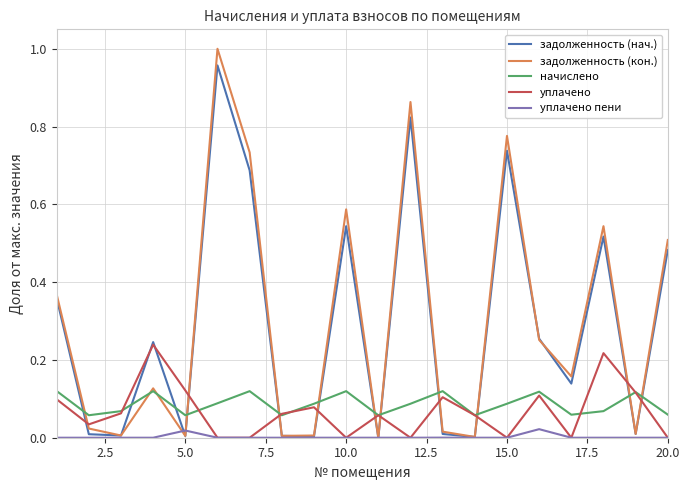

Which series has the largest range (max minus min)?

задолженность (кон.)